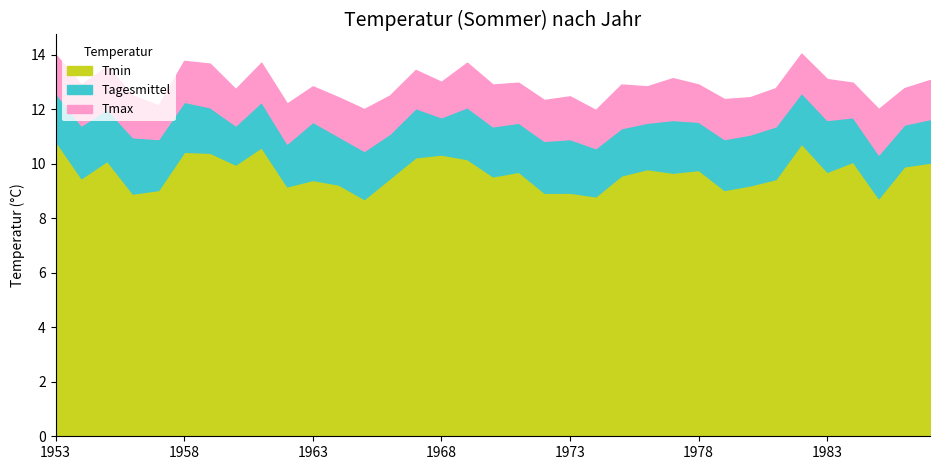

Where is Tagesmittel nearest to the value 11?

1964